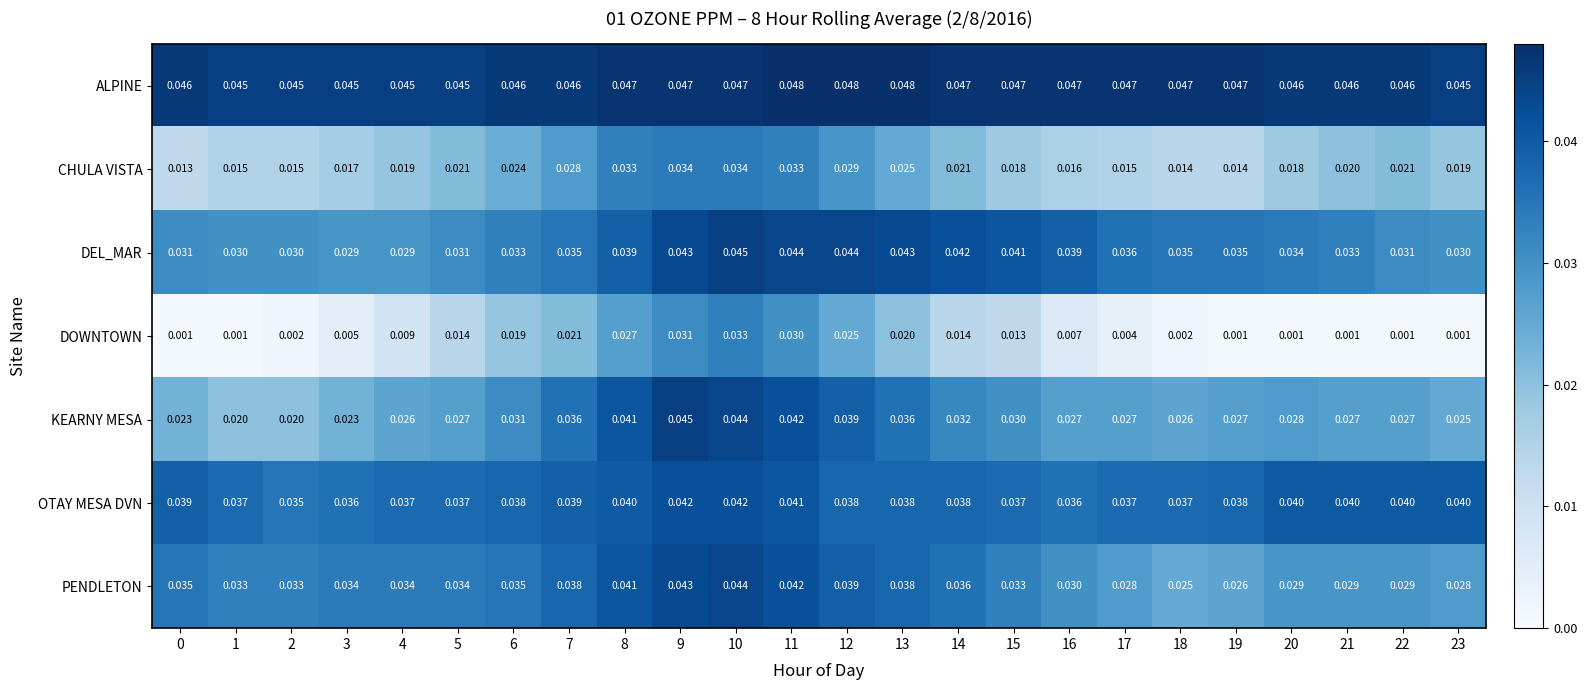

Which series has the widest spread of values?

DOWNTOWN